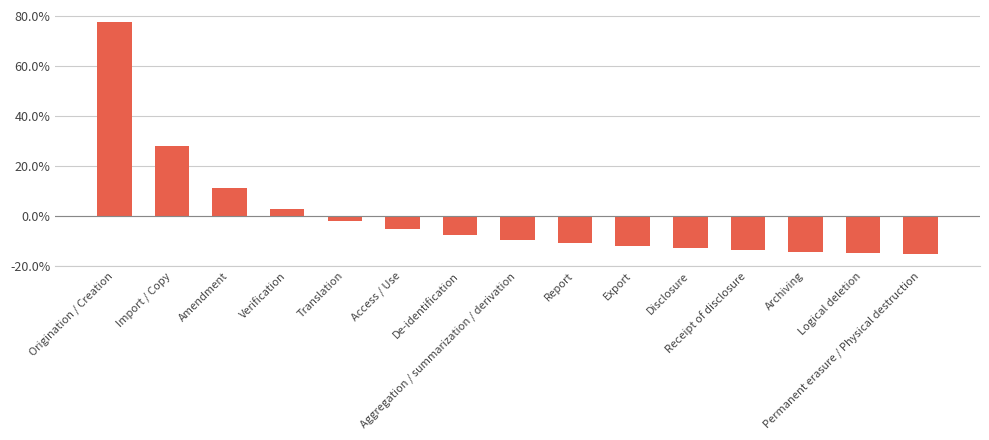

How many bars are there in total?

15